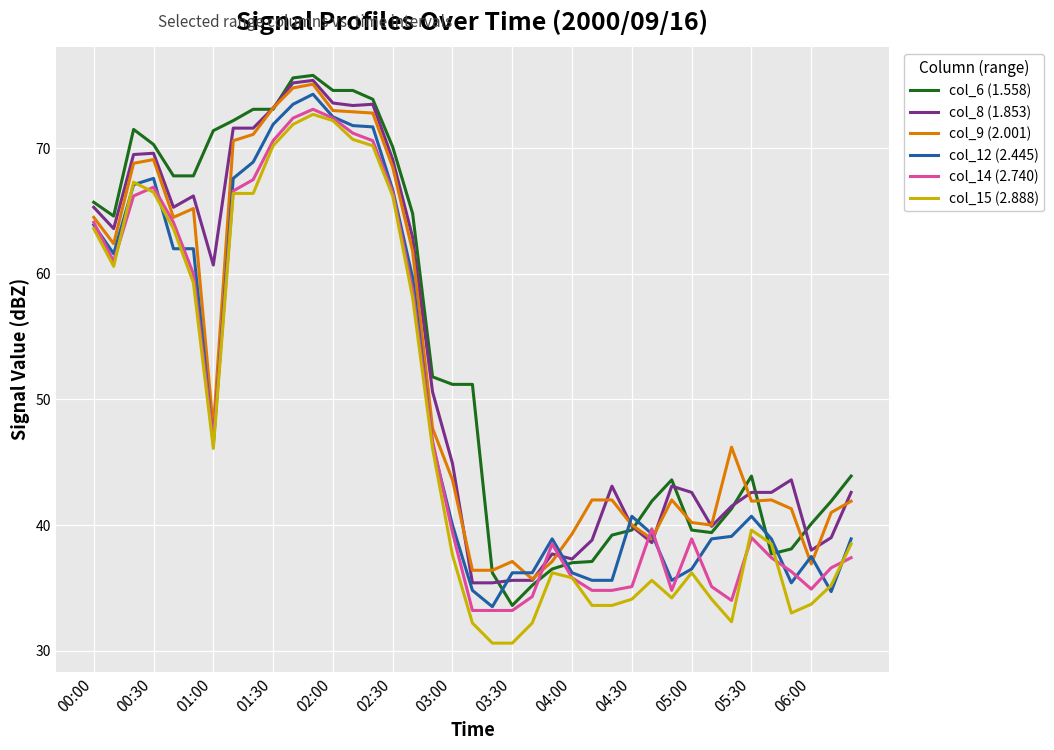

What is the maximum value shown in the chart?

75.8